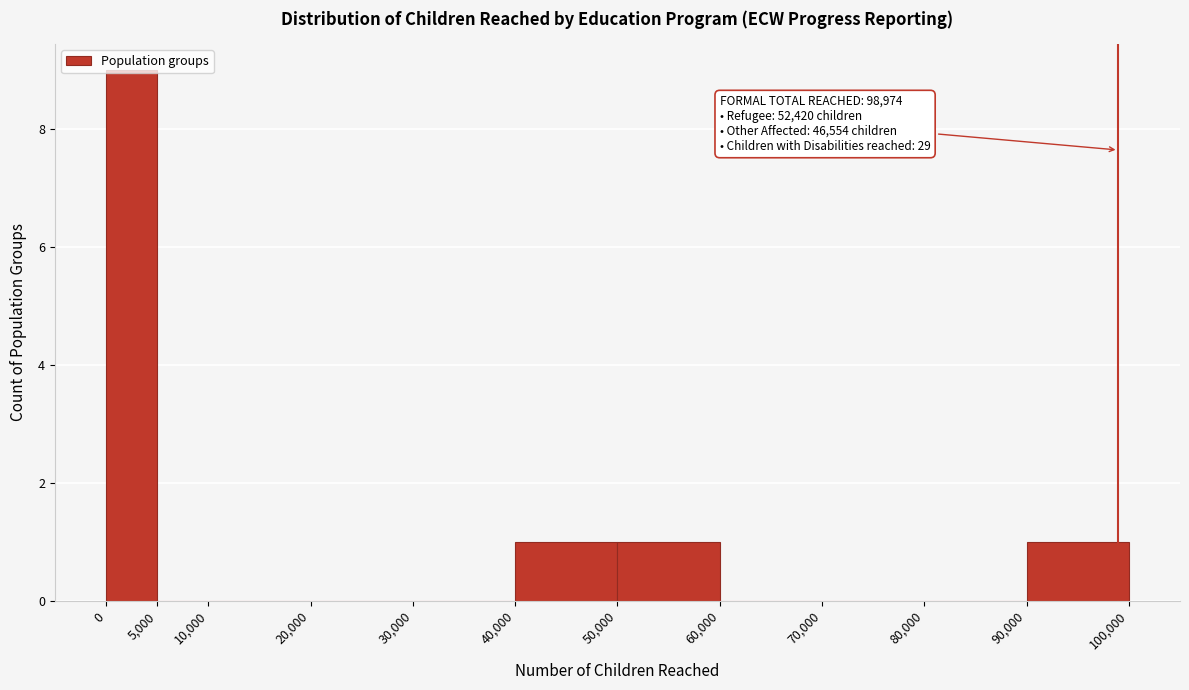

Over which range of the x-axis is the bar tallest?

0 to 5,000